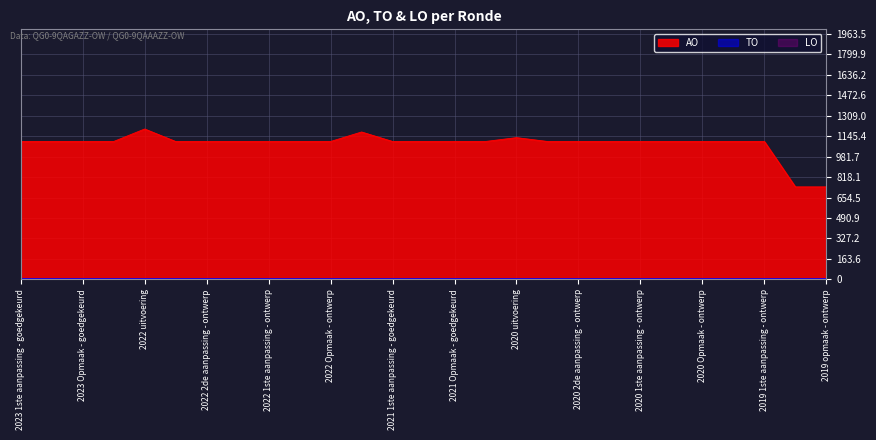

What is the label of the 21st point from the right?

2022 2de aanpassing - ontwerp